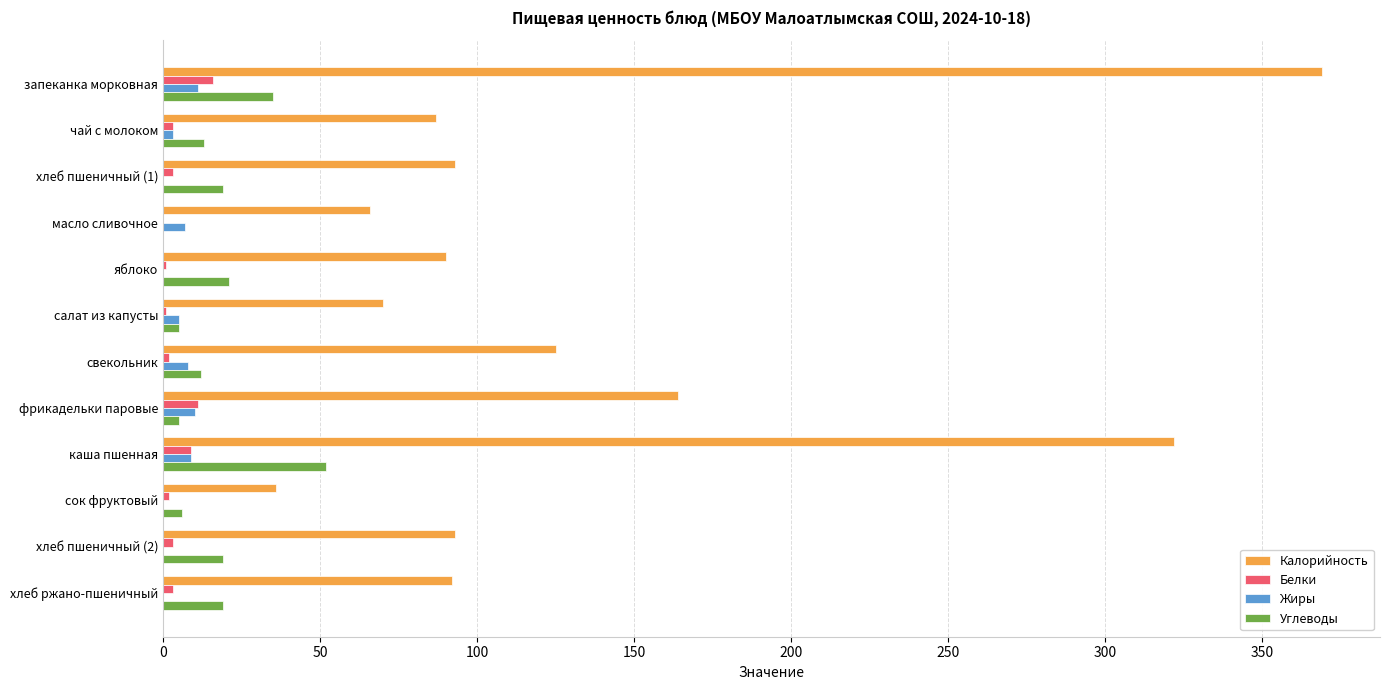

True or false: Калорийность has a value of 66 at масло сливочное.

True